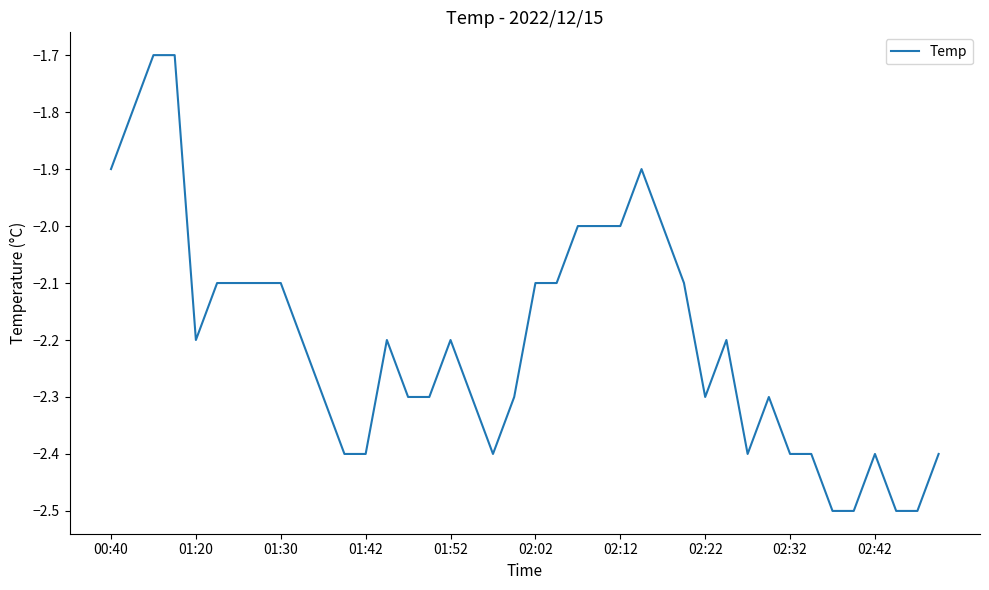

What is the difference between the maximum and minimum values?

0.8